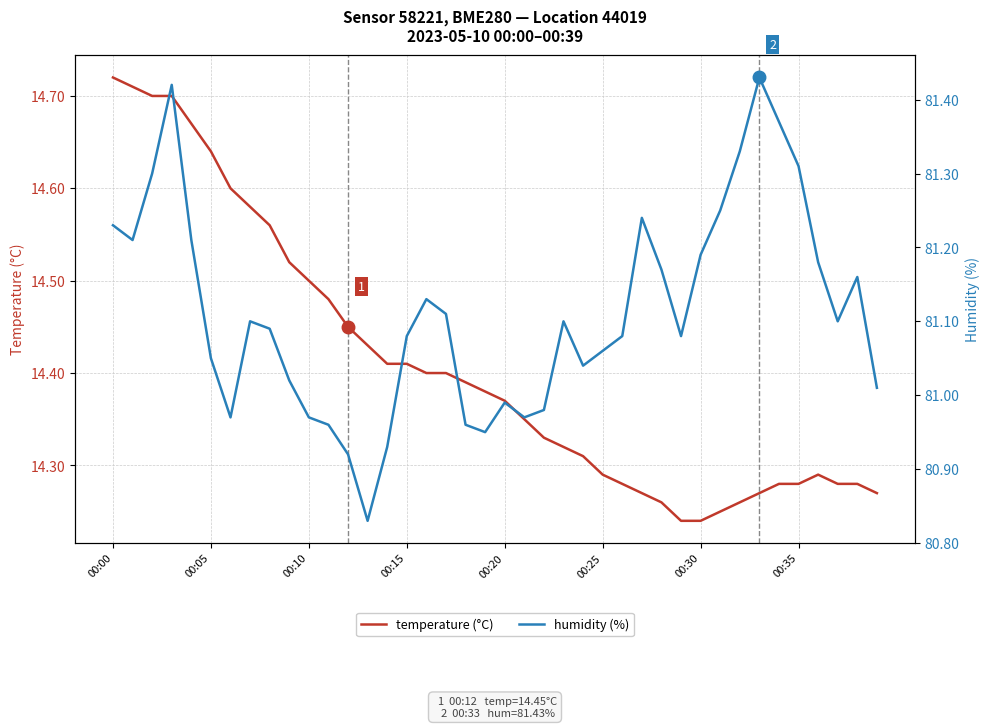

True or false: temperature (°C) has more than 0 points higher than both neighbors.

True